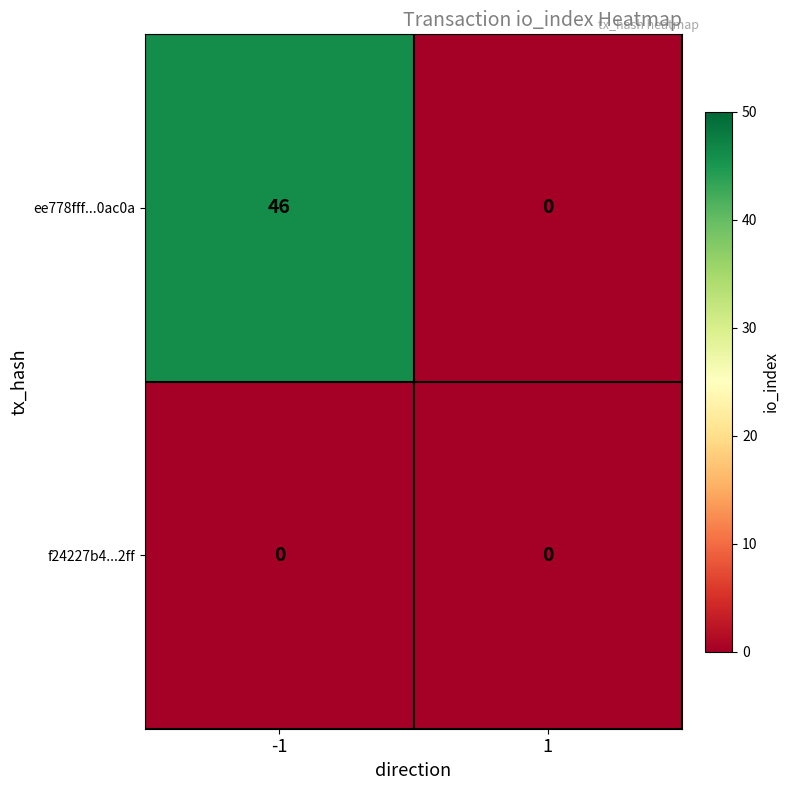

Reading right to left, what are all the values shown in this chart?

ee778fff...0ac0a: 1=0	-1=46
f24227b4...2ff: 1=0	-1=0